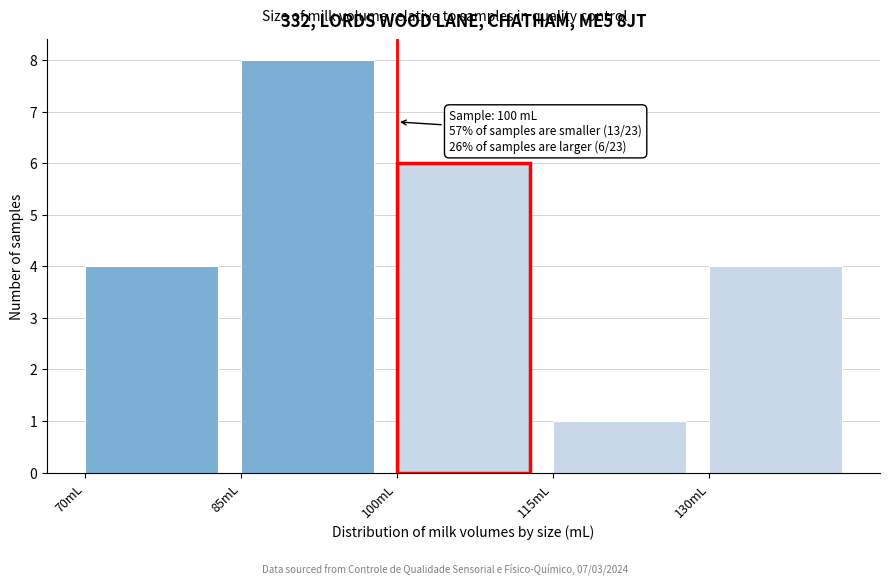

Over which range of the x-axis is the bar tallest?

85 to 100